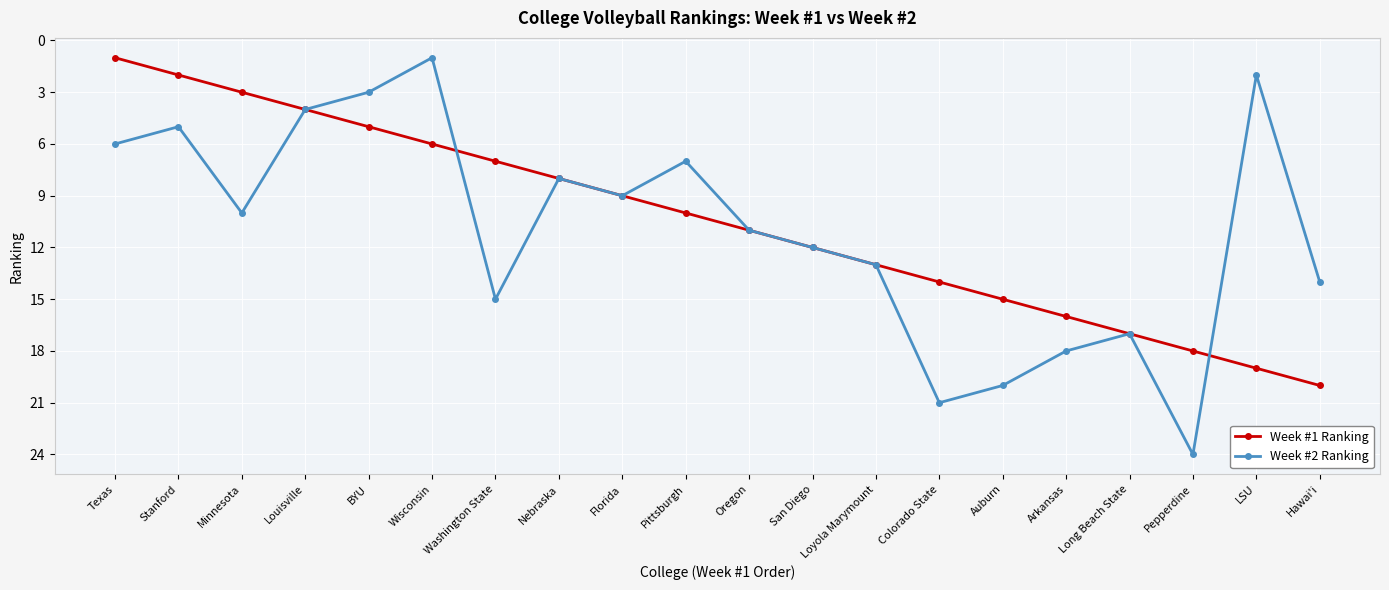

What position from the left is Wisconsin?

6